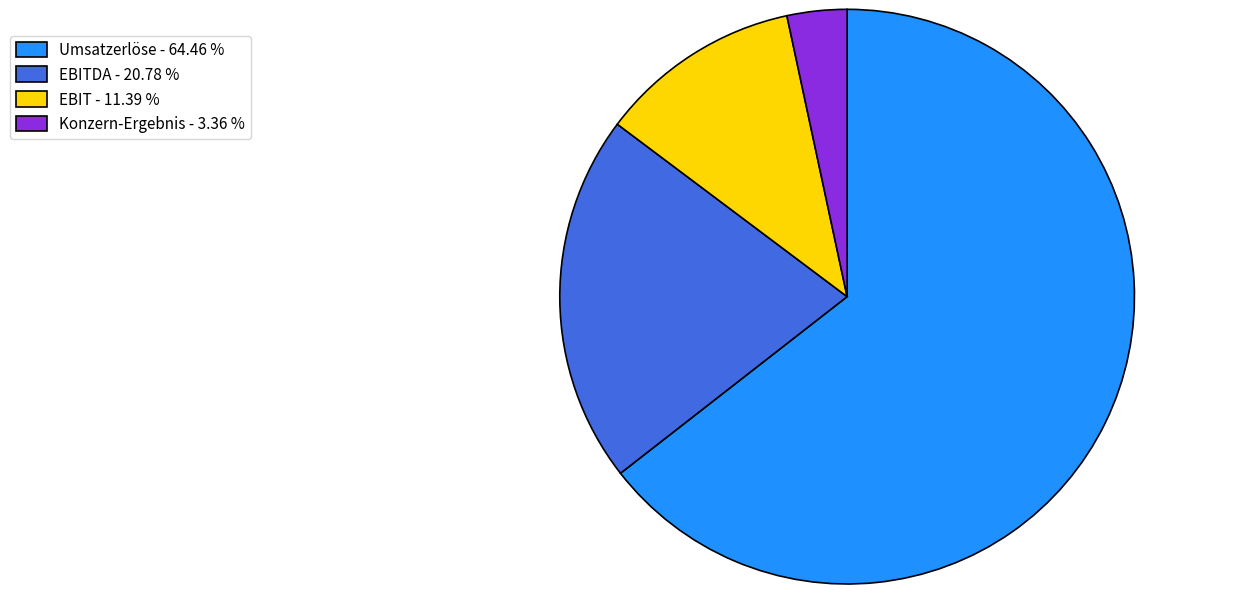

Rank the categories by value from lowest to highest.

Konzern-Ergebnis - 3.36 %, EBIT - 11.39 %, EBITDA - 20.78 %, Umsatzerlöse - 64.46 %